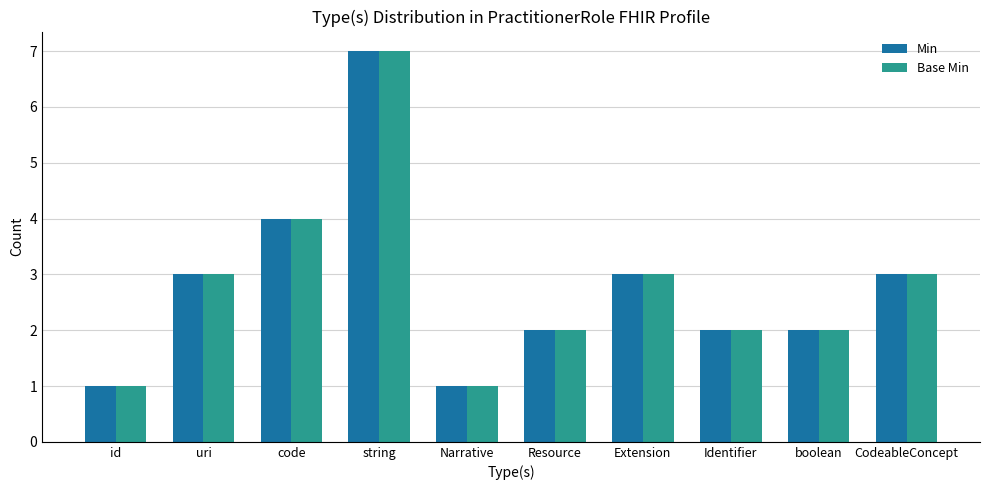

The Min series shows 4 at code. True or false?

True